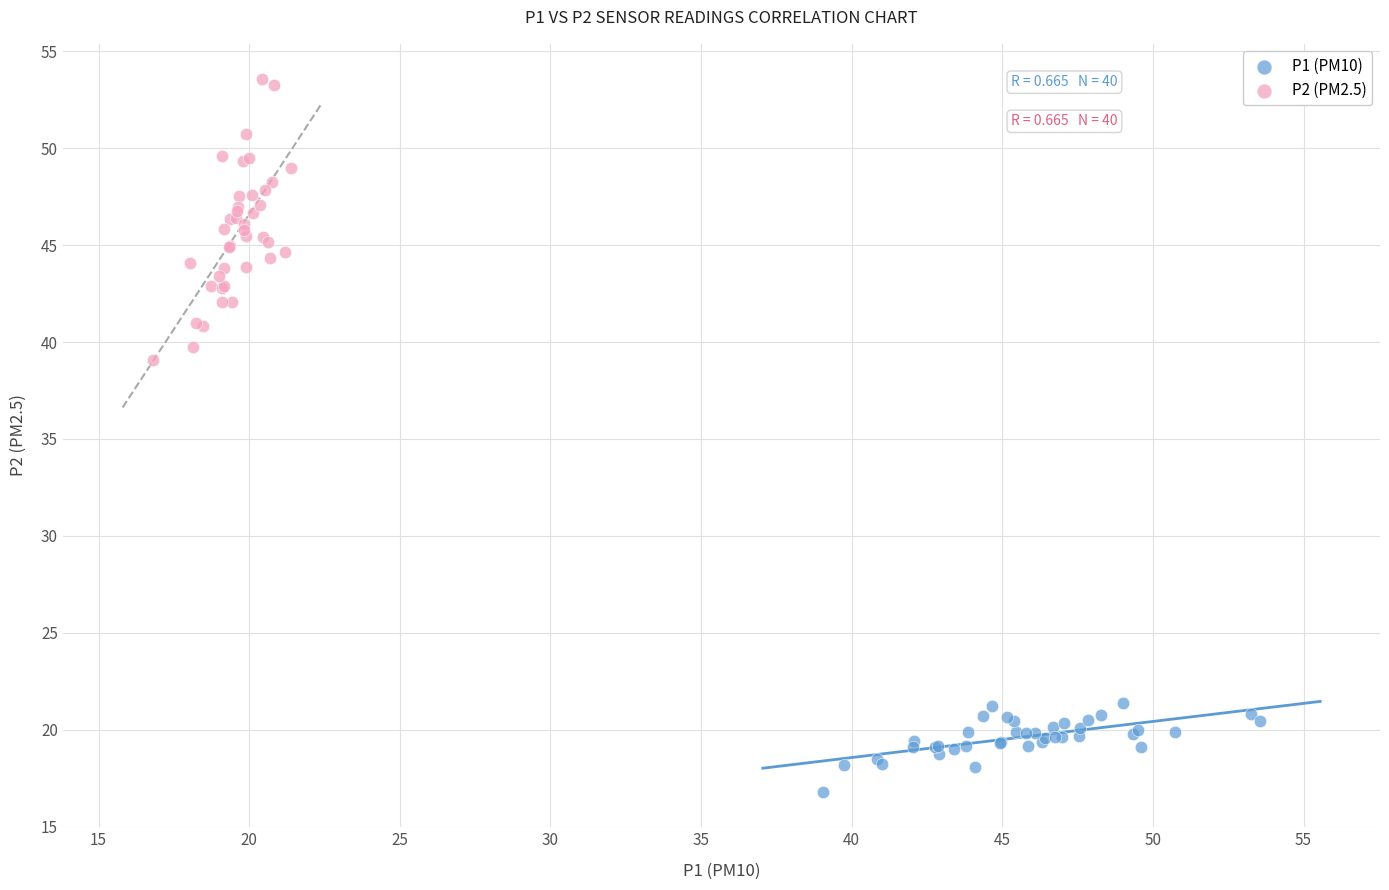

Which series contains the lowest Y value?

P1 (PM10)